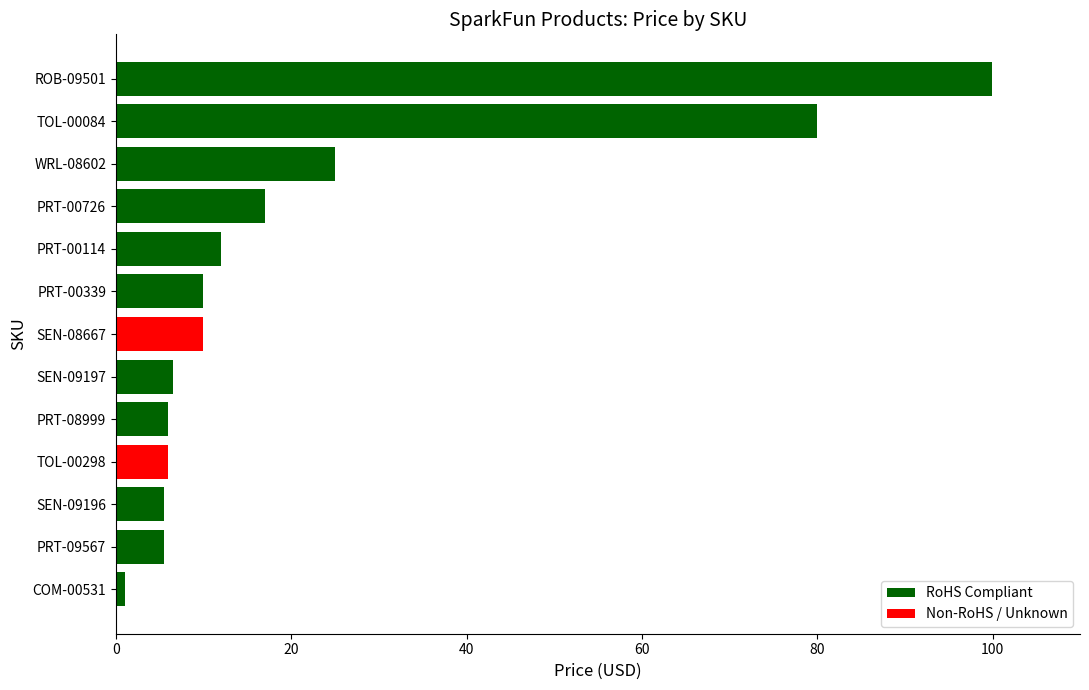

Which category has the highest value across all series?

ROB-09501